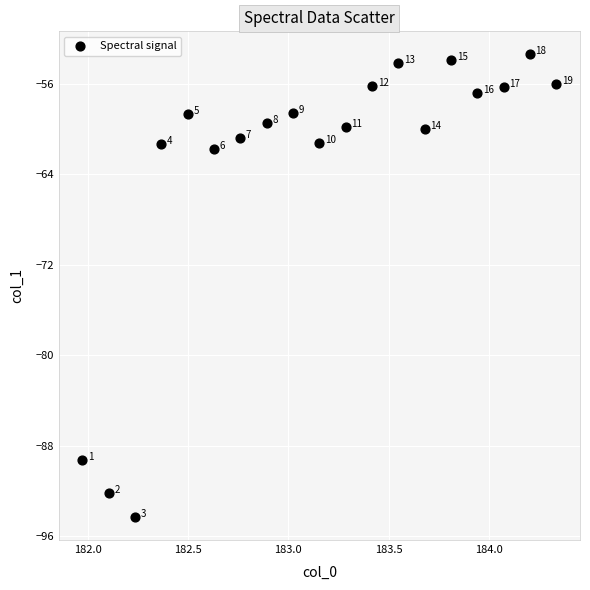

What is the range of Y values (max minus min)?

40.9